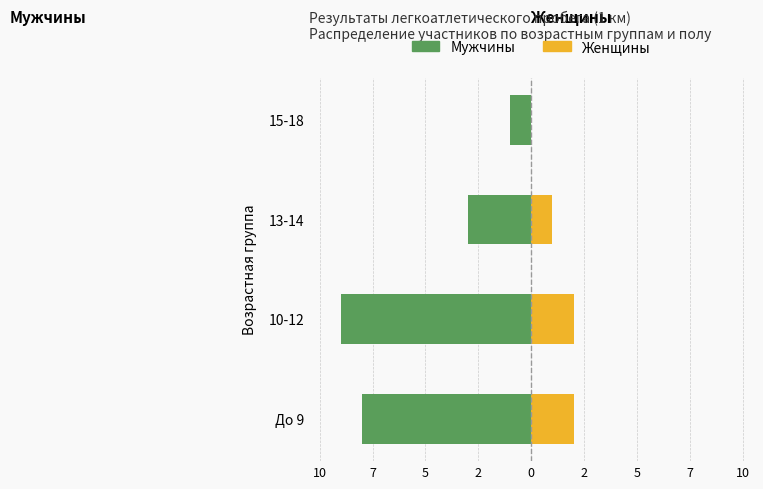

Is the value of Мужчины at 13-14 greater than the value of Женщины at До 9?

No